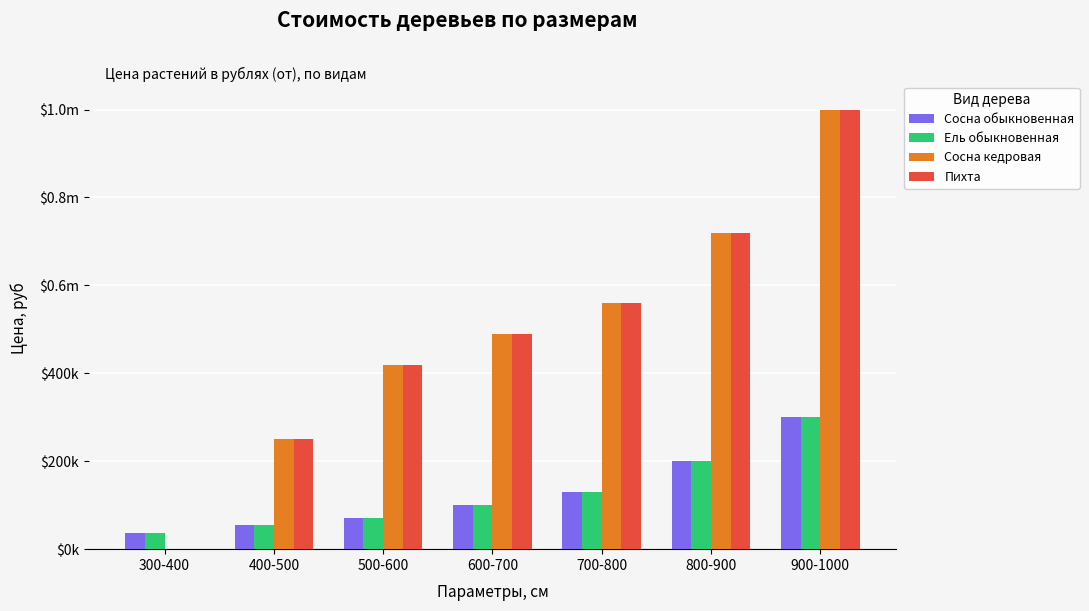

The value of Сосна обыкновенная at 600-700 is 33526. True or false?

False